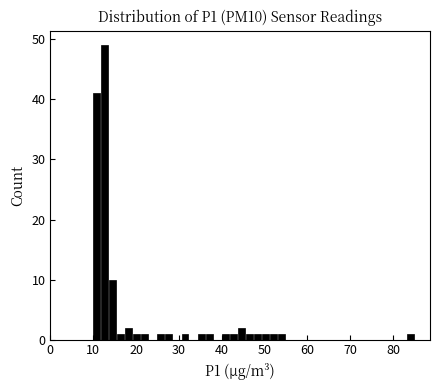

Read against the x-axis, roughly where is the centre of the tallest bar?

13